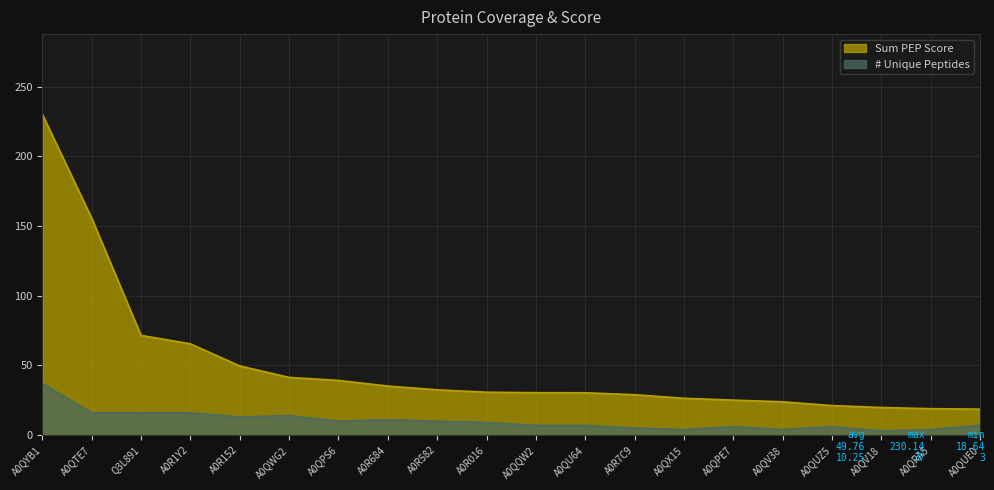

What is the average value of the # Unique Peptides series?

10.2